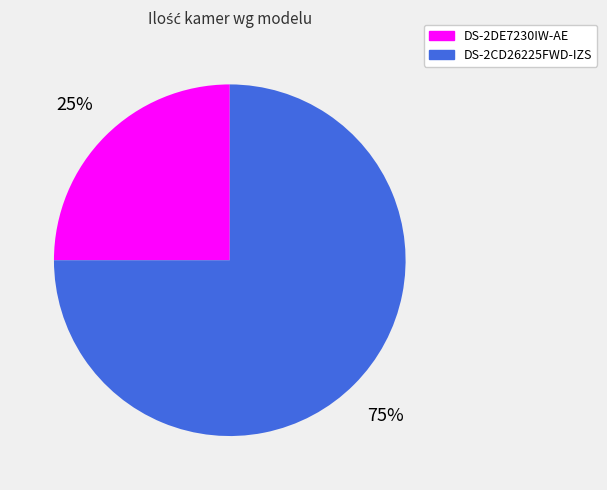

To the nearest percent, what portion does DS-2DE7230IW-AE represent?

25%